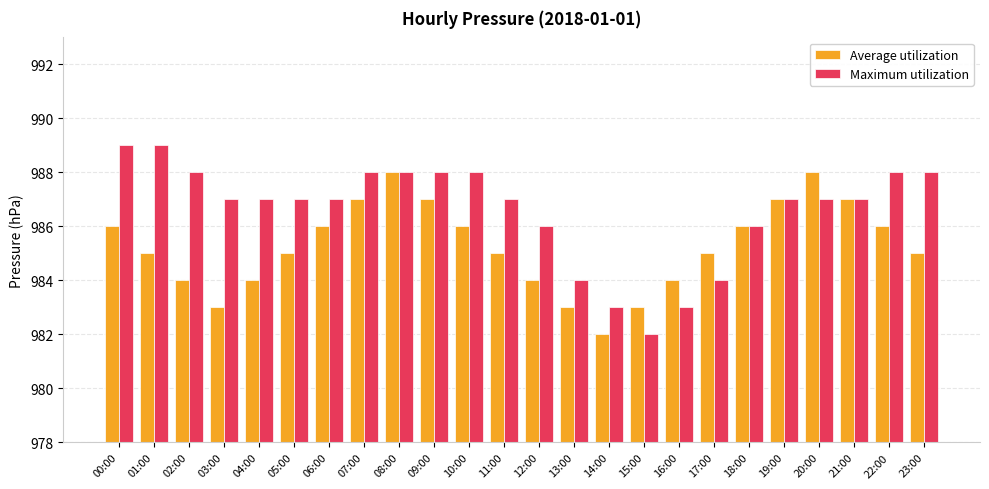

How many bars are there in total?

48